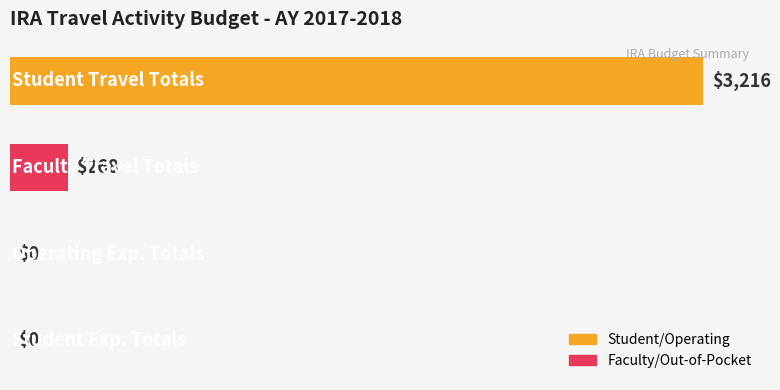

What is the greatest value displayed?

3216